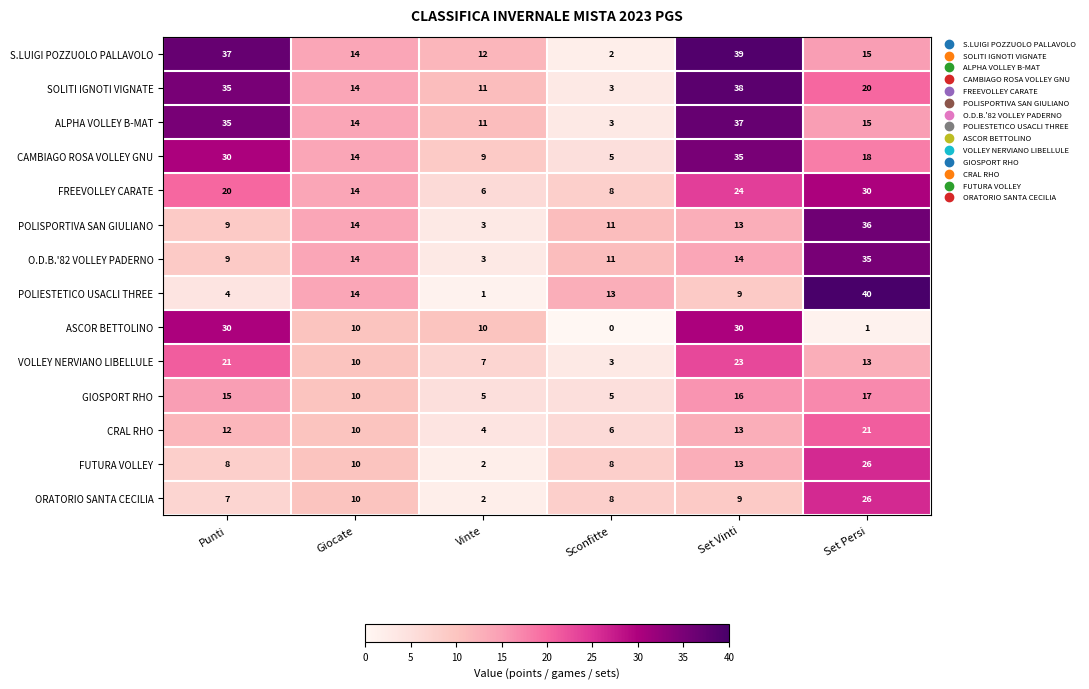

Is it true that SOLITI IGNOTI VIGNATE equals 57 at Punti?

False